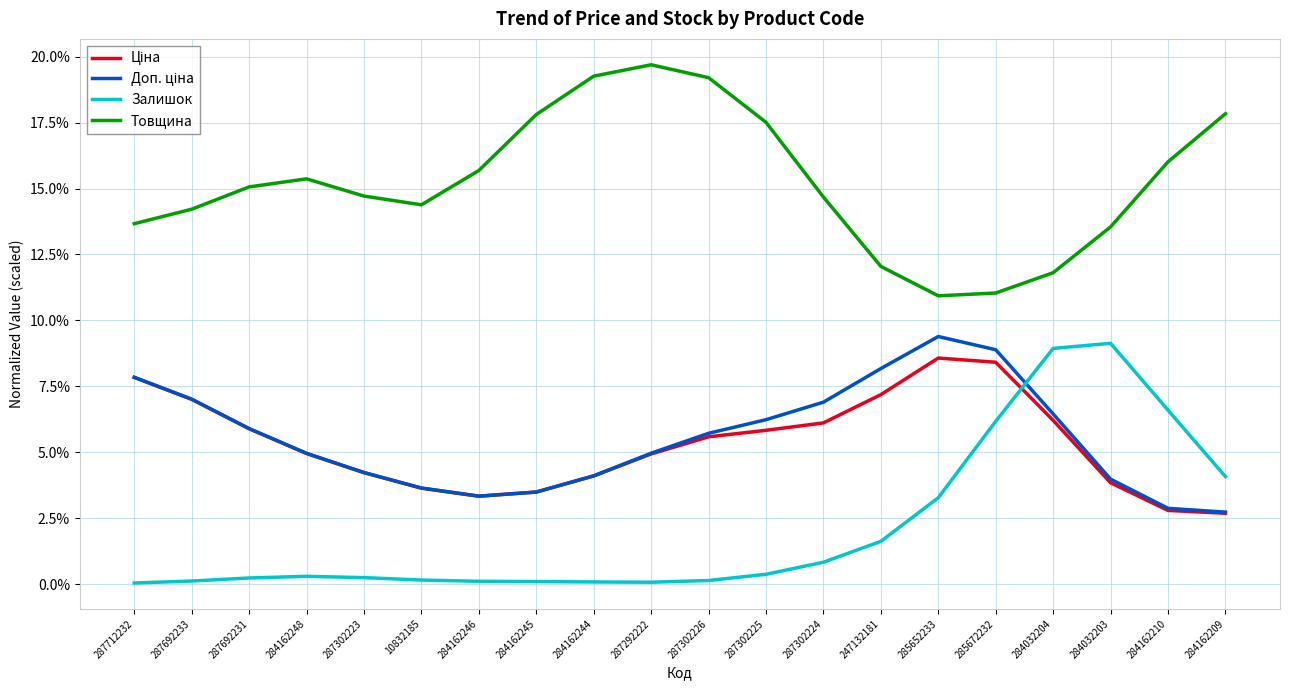

Which label corresponds to the largest value in the chart?

287292222